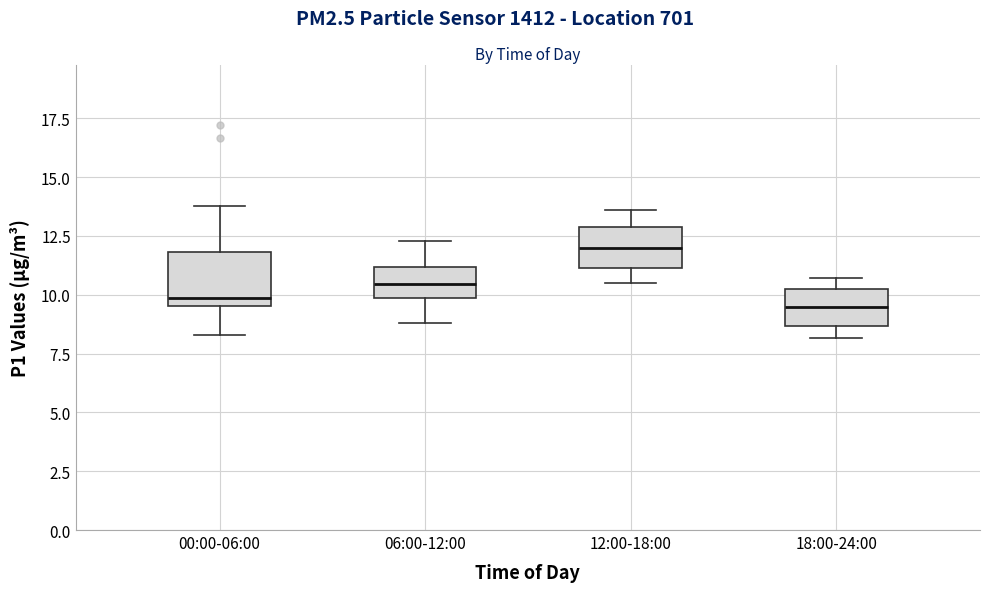

Reading left to right, read every box against the y-axis: the position of its median line, the range the box covers, and the ends of its whiskers. The values are not printed on the chart, so give them approximately, as read against the axis.

00:00-06:00: median 10.0, box 9.5 to 12.0, whiskers 8.5 to 14.0
06:00-12:00: median 10.5, box 10.0 to 11.0, whiskers 9.0 to 12.5
12:00-18:00: median 12.0, box 11.0 to 13.0, whiskers 10.5 to 13.5
18:00-24:00: median 9.5, box 8.5 to 10.5, whiskers 8.0 to 10.5 (just above the box's upper edge)